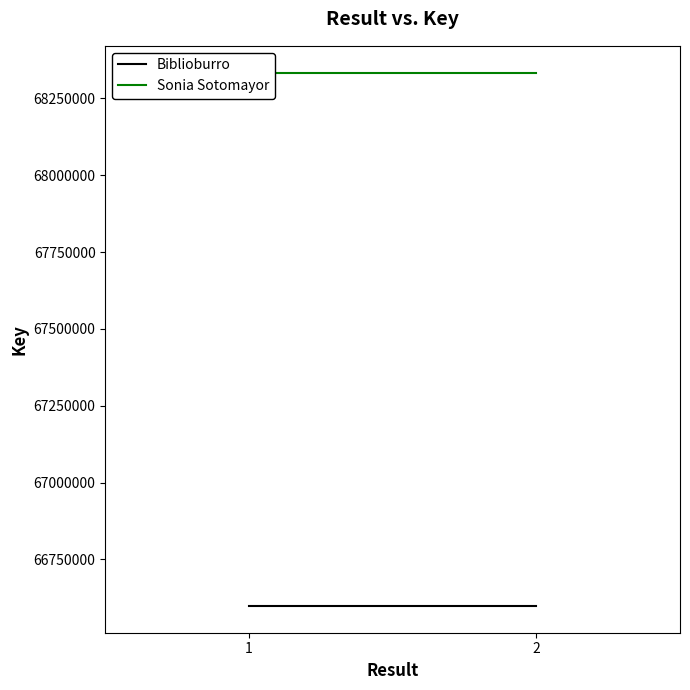

What is the spread (max minus min) of values at 2?

1735361